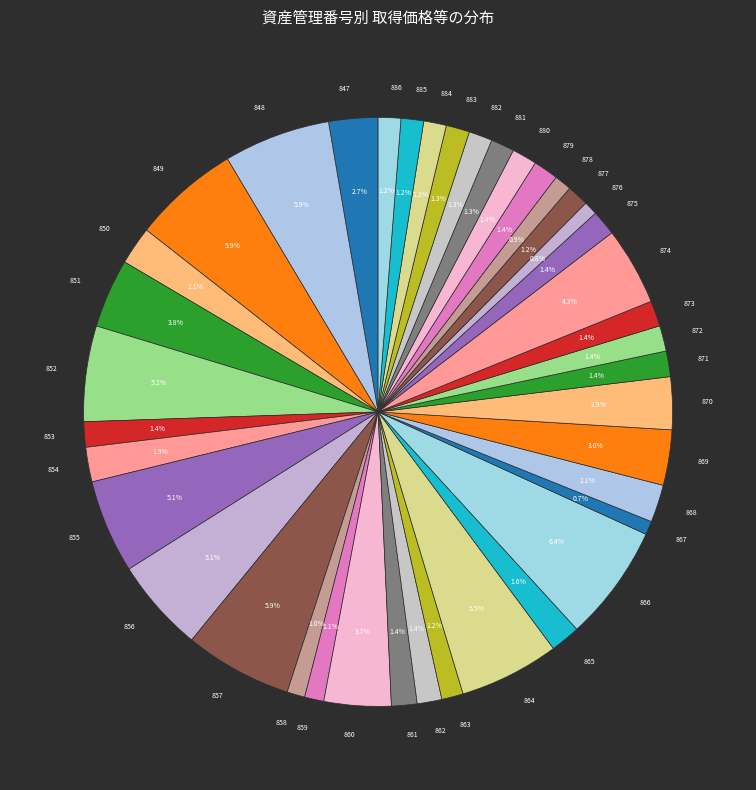

To the nearest percent, what is the average slice percentage?

2%